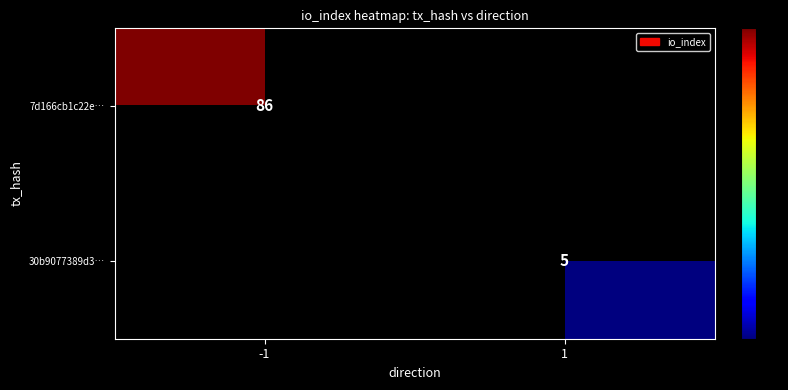

The value of 30b9077389d3… at 1 is 5. True or false?

True